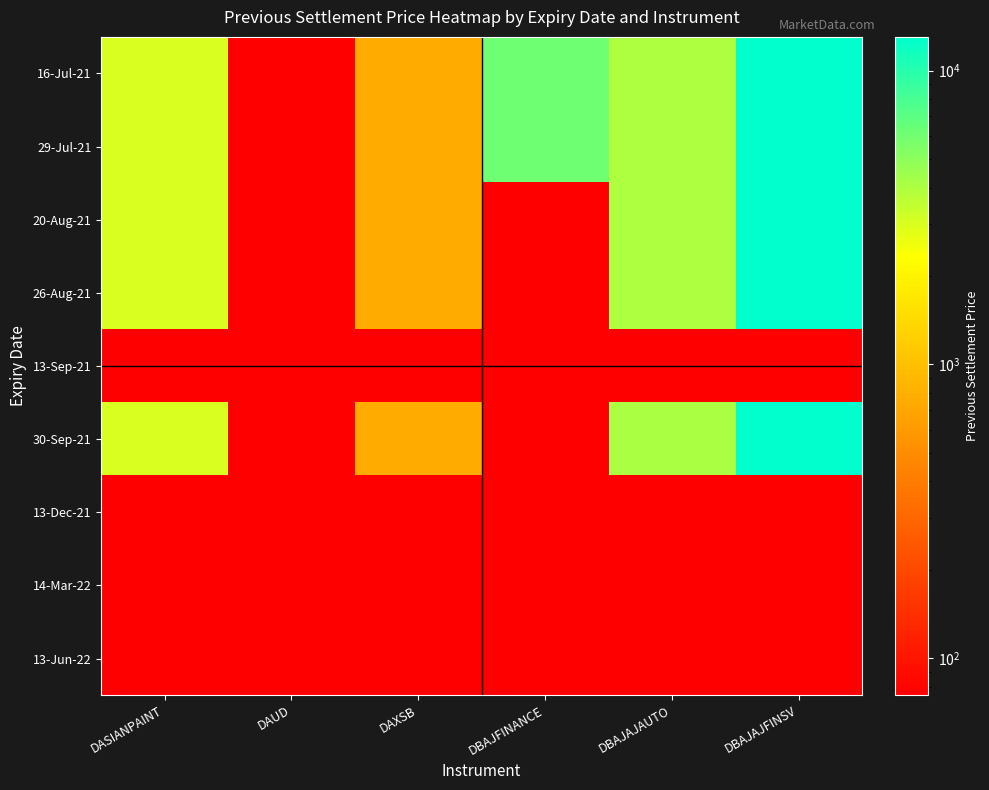

How many series are shown in this chart?

9